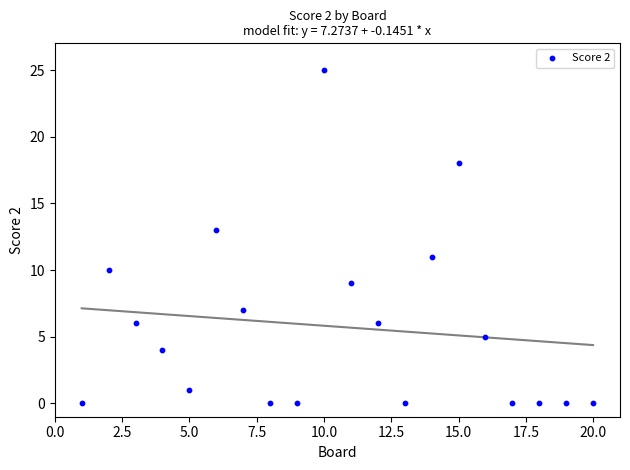

What is the range of X values (max minus min)?

19